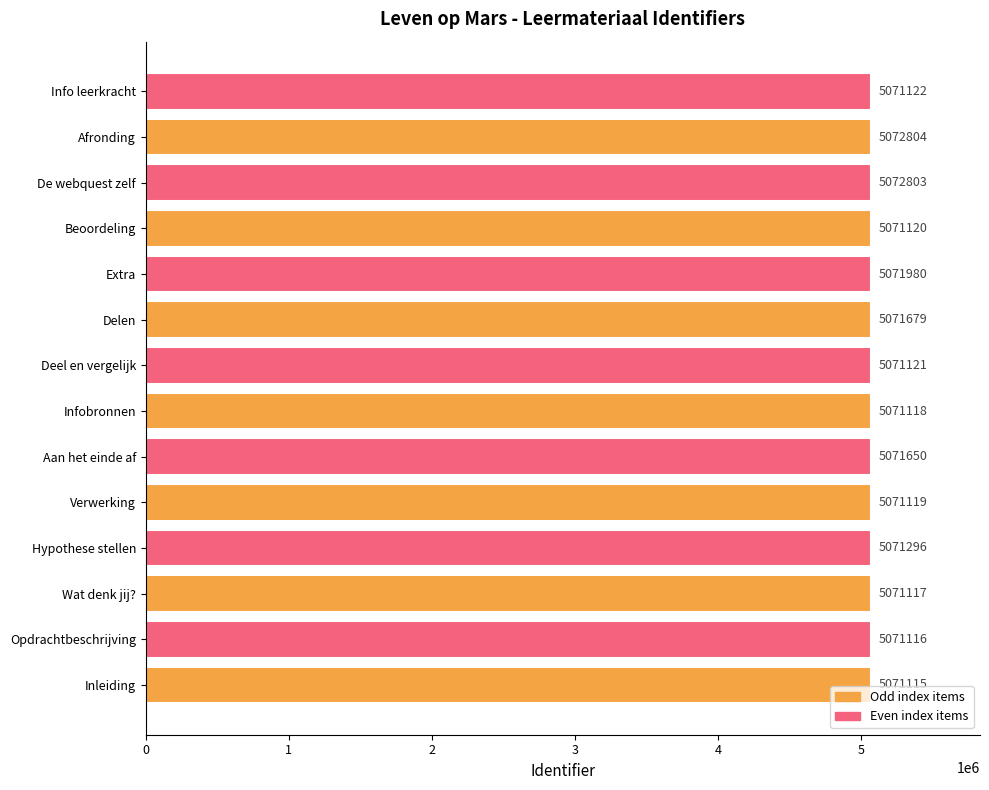

What is the minimum value shown in the chart?

5071115